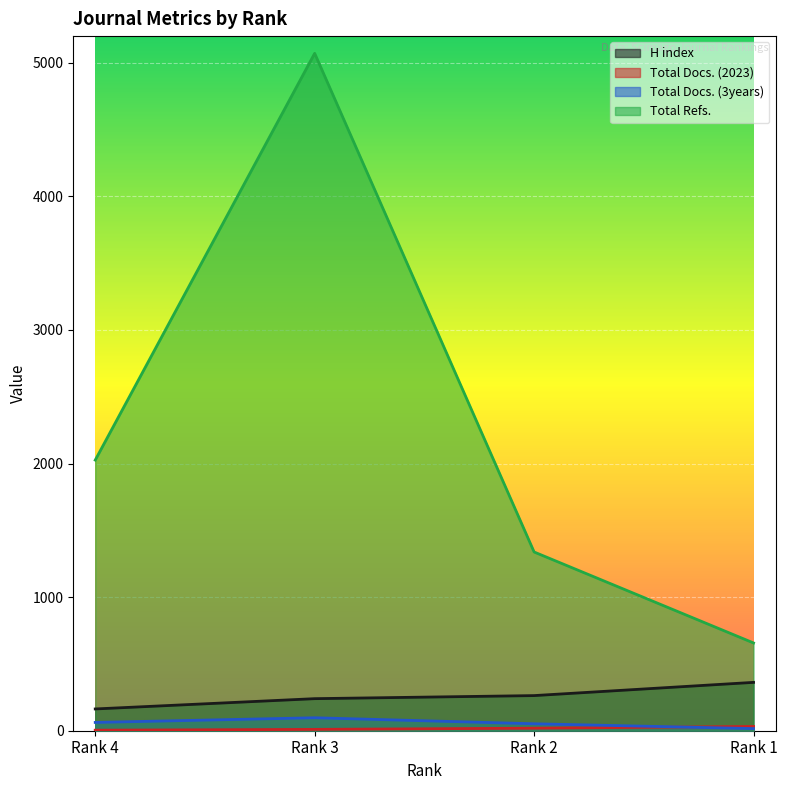

Reading right to left, list all the values displayed in this chart.

H index: Rank 1=362	Rank 2=263	Rank 3=240	Rank 4=163
Total Docs. (2023): Rank 1=32	Rank 2=19	Rank 3=10	Rank 4=4
Total Docs. (3years): Rank 1=16	Rank 2=52	Rank 3=97	Rank 4=62
Total Refs.: Rank 1=657	Rank 2=1338	Rank 3=5071	Rank 4=2026